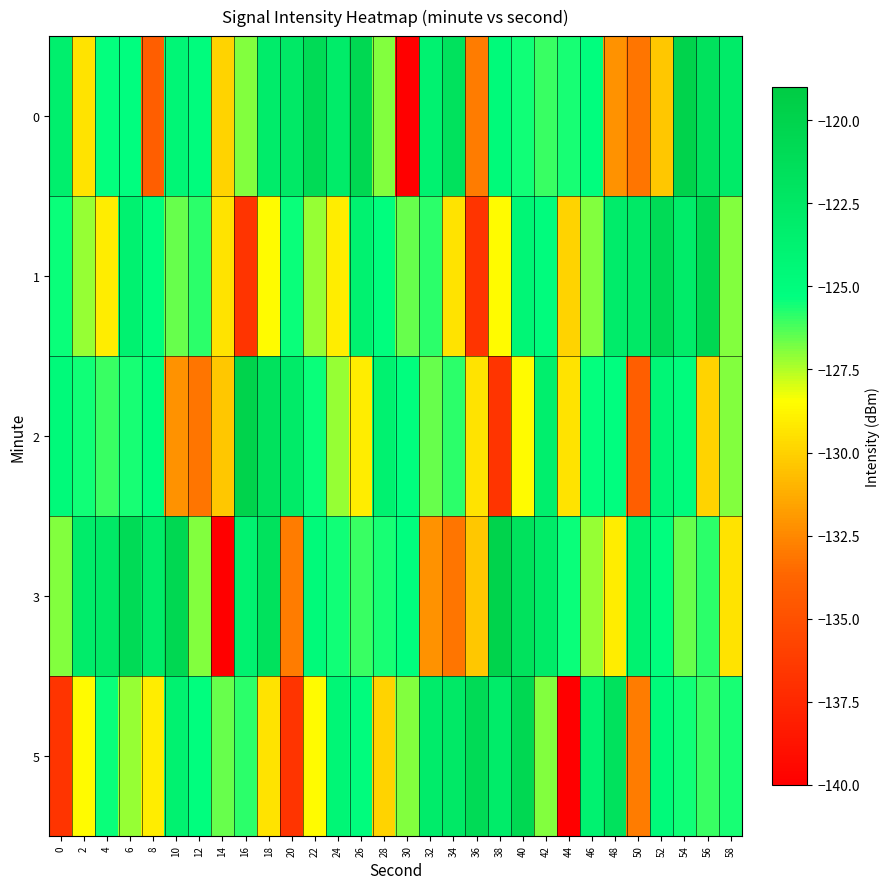

Reading right to left, extract all data points from this chart.

0: 58=-122.9	56=-121.8	54=-119.9	52=-130.3	50=-133.2	48=-132.1	46=-125.2	44=-125.6	42=-126.0	40=-125.5	38=-124.8	36=-132.9	34=-121.8	32=-123.7	30=-140.0	28=-126.9	26=-120.6	24=-123.0	22=-120.9	20=-122.7	18=-123.1	16=-126.9	14=-130.0	12=-125.1	10=-124.3	8=-134.1	6=-125.2	4=-125.4	2=-129.4	0=-123.4
1: 58=-126.9	56=-120.6	54=-123.0	52=-120.9	50=-122.7	48=-123.1	46=-126.9	44=-130.0	42=-125.1	40=-124.3	38=-128.6	36=-136.8	34=-129.4	32=-125.9	30=-126.6	28=-125.2	26=-123.7	24=-129.0	22=-127.1	20=-125.4	18=-128.6	16=-136.8	14=-129.4	12=-125.9	10=-126.6	8=-125.2	6=-123.7	4=-129.0	2=-127.1	0=-125.4
2: 58=-126.9	56=-130.0	54=-125.1	52=-124.3	50=-134.1	48=-125.2	46=-125.4	44=-129.4	42=-123.4	40=-128.6	38=-136.8	36=-129.4	34=-125.9	32=-126.6	30=-125.2	28=-123.7	26=-129.0	24=-127.1	22=-125.4	20=-122.9	18=-121.8	16=-119.9	14=-130.3	12=-133.2	10=-132.1	8=-125.2	6=-125.6	4=-126.0	2=-125.5	0=-124.8
3: 58=-129.4	56=-125.9	54=-126.6	52=-125.2	50=-123.7	48=-129.0	46=-127.1	44=-125.4	42=-122.9	40=-121.8	38=-119.9	36=-130.3	34=-133.2	32=-132.1	30=-125.2	28=-125.6	26=-126.0	24=-125.5	22=-124.8	20=-132.9	18=-121.8	16=-123.7	14=-140.0	12=-126.9	10=-120.6	8=-123.0	6=-120.9	4=-122.7	2=-123.1	0=-126.9
5: 58=-125.6	56=-126.0	54=-125.5	52=-124.8	50=-132.9	48=-121.8	46=-123.7	44=-140.0	42=-126.9	40=-120.6	38=-123.0	36=-120.9	34=-122.7	32=-123.1	30=-126.9	28=-130.0	26=-125.1	24=-124.3	22=-128.6	20=-136.8	18=-129.4	16=-125.9	14=-126.6	12=-125.2	10=-123.7	8=-129.0	6=-127.1	4=-125.4	2=-128.6	0=-136.8